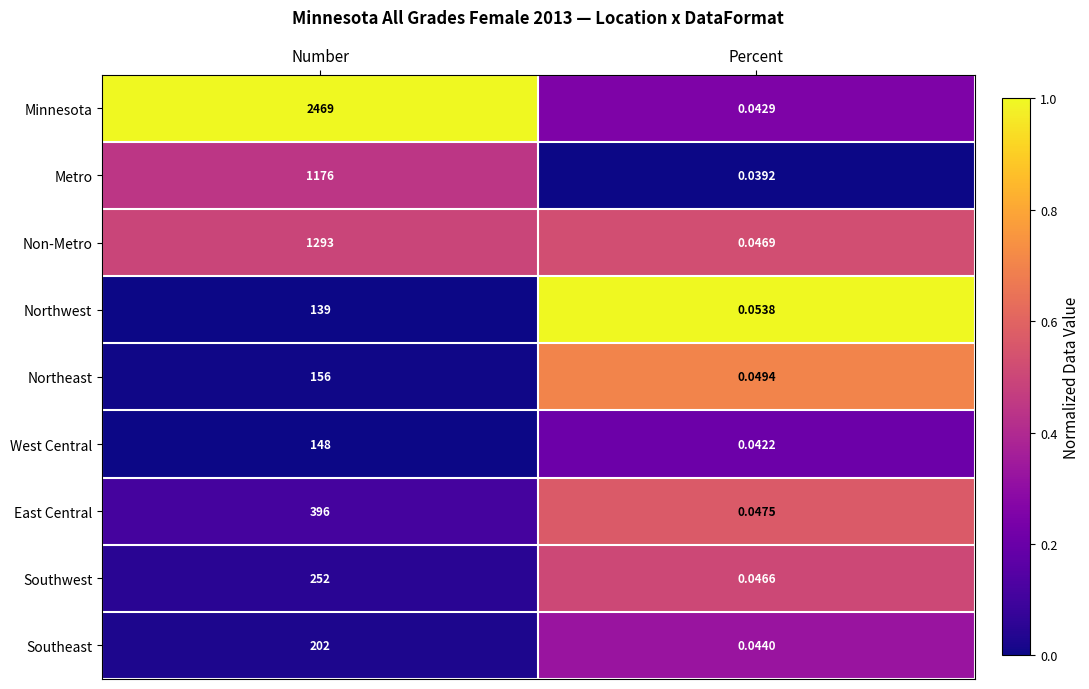

Where is Southwest nearest to the value 126?

Percent